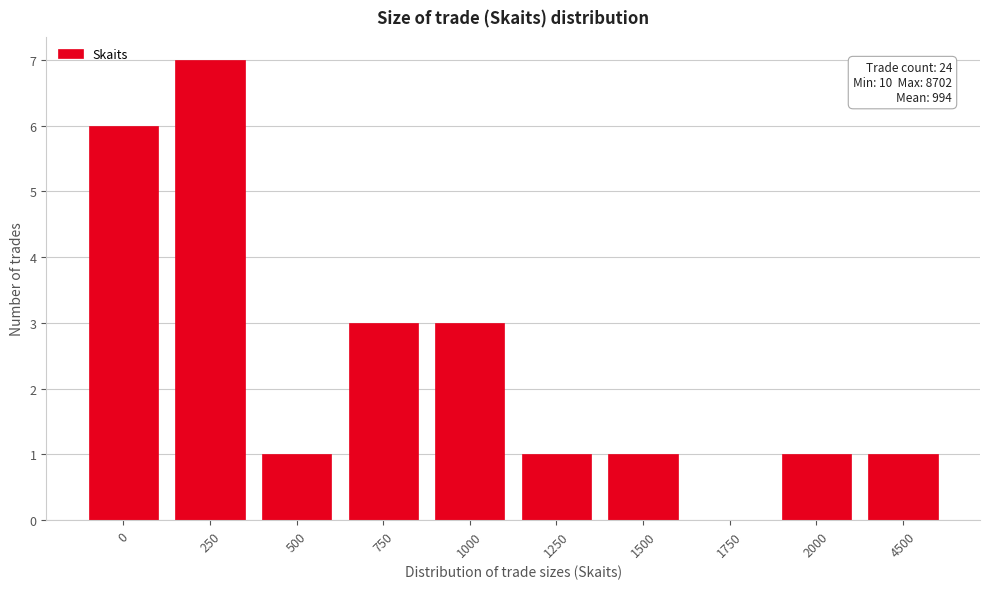

Reading right to left, transcribe all the data shown in this chart.

4500=1	2000=1	1750=0	1500=1	1250=1	1000=3	750=3	500=1	250=7	0=6